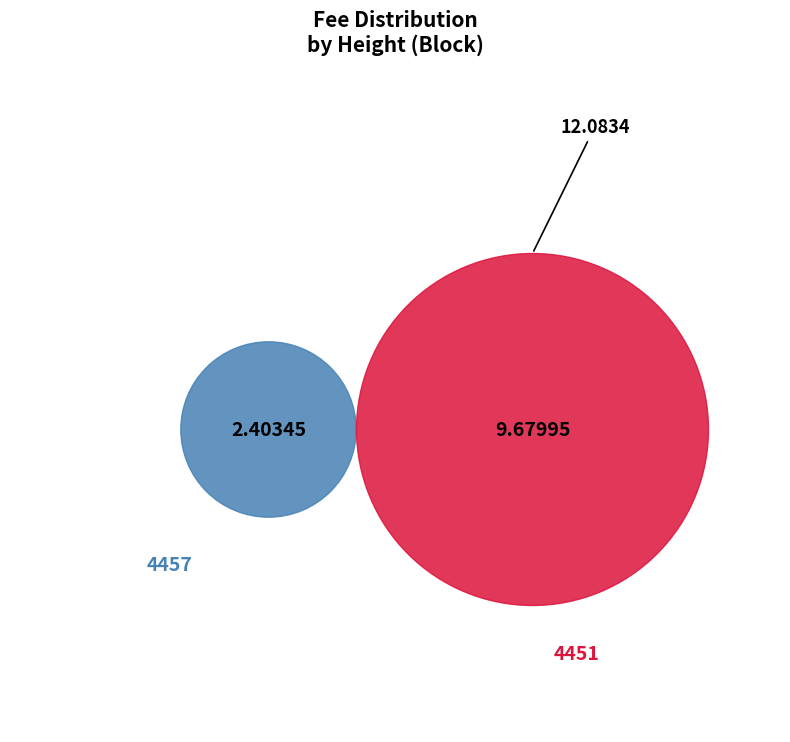

What is the total percentage of 4451 and 4457?

100.0%